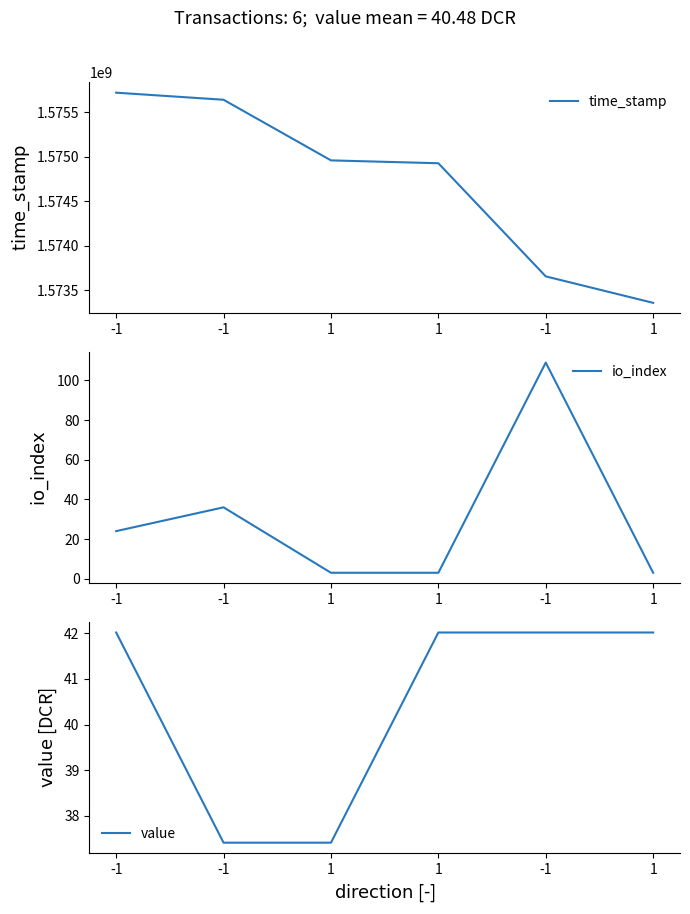

Where is the first local maximum for io_index?

-1